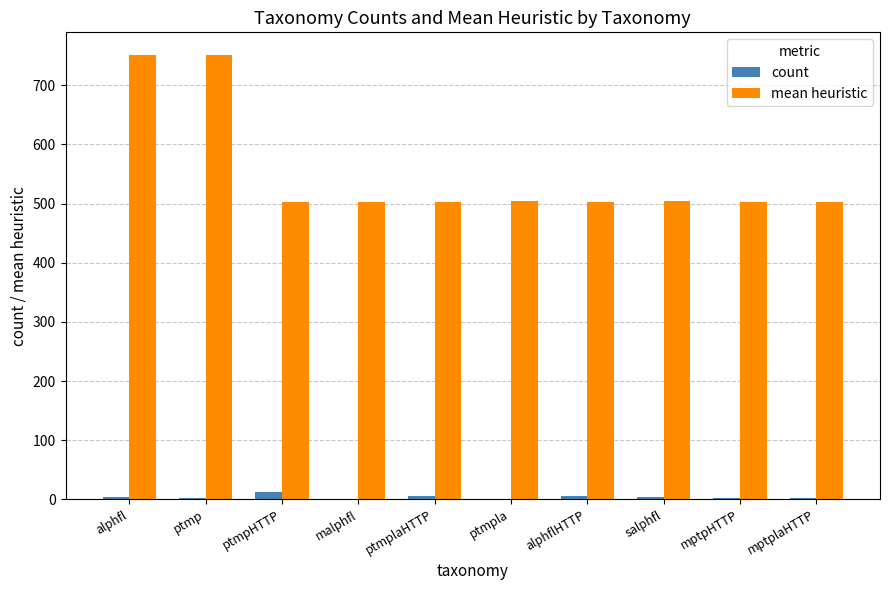

Which series has the widest spread of values?

mean heuristic